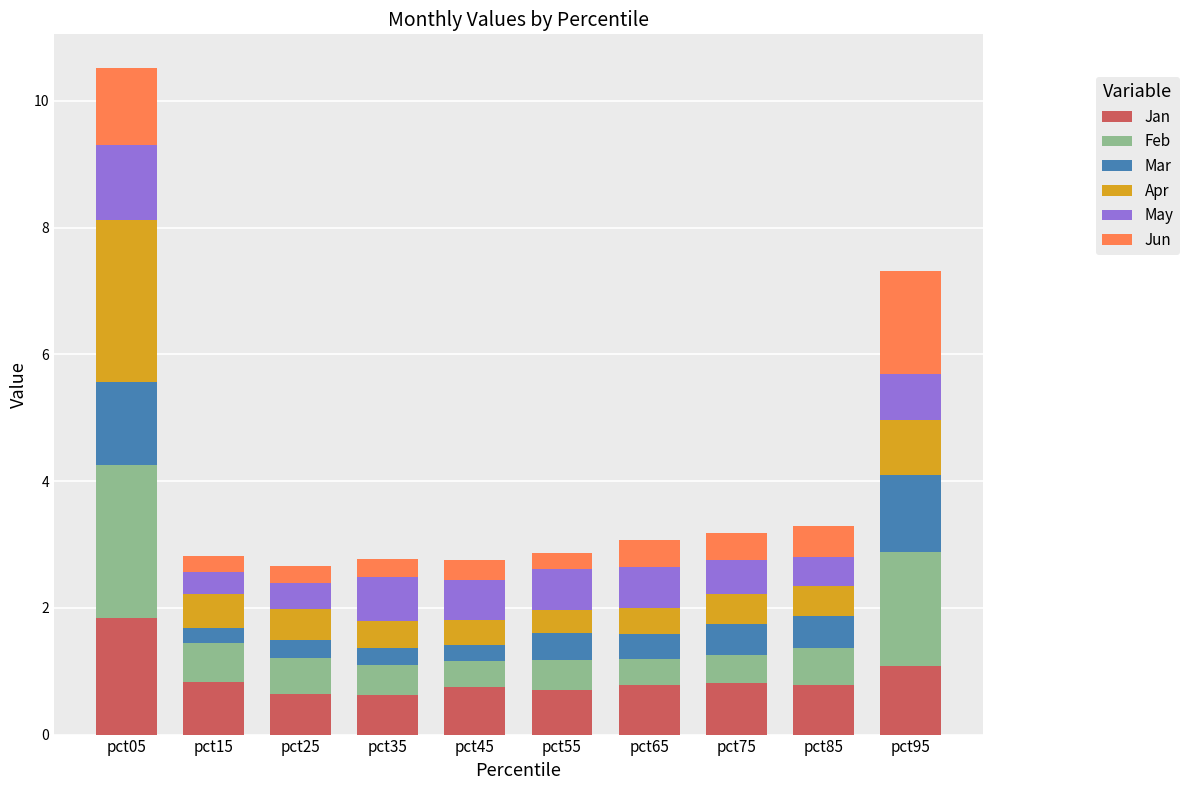

Are the bars horizontal?

No